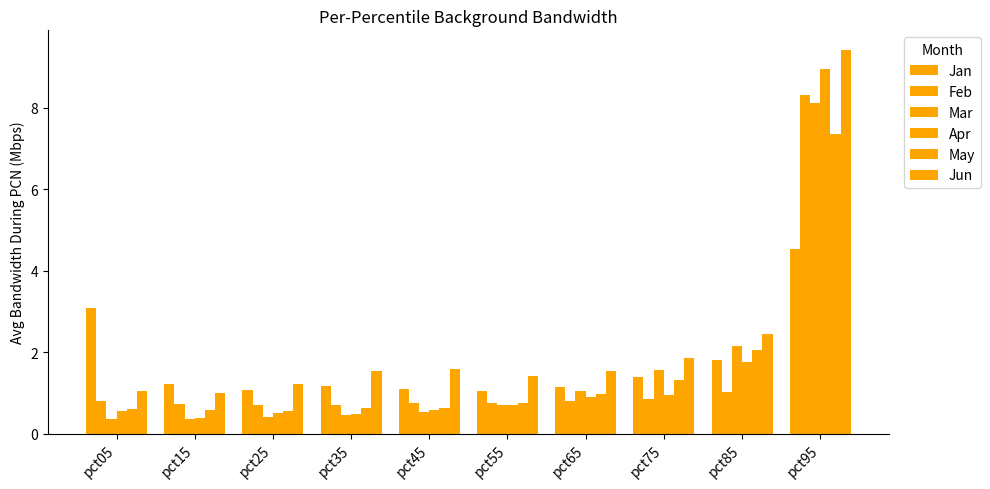

What is the difference between the maximum and minimum values in the Jan series?

3.5